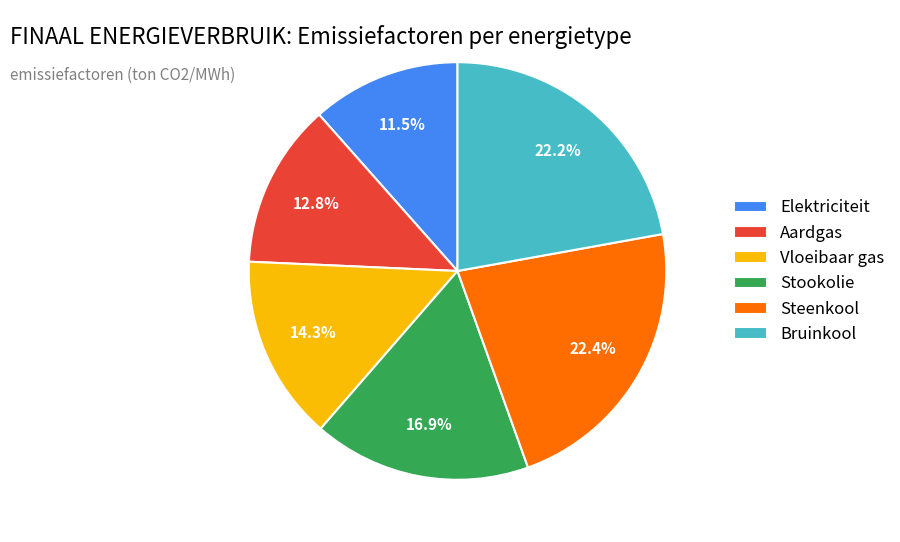

To the nearest percent, what is the combined percentage of Elektriciteit and Stookolie?

28%